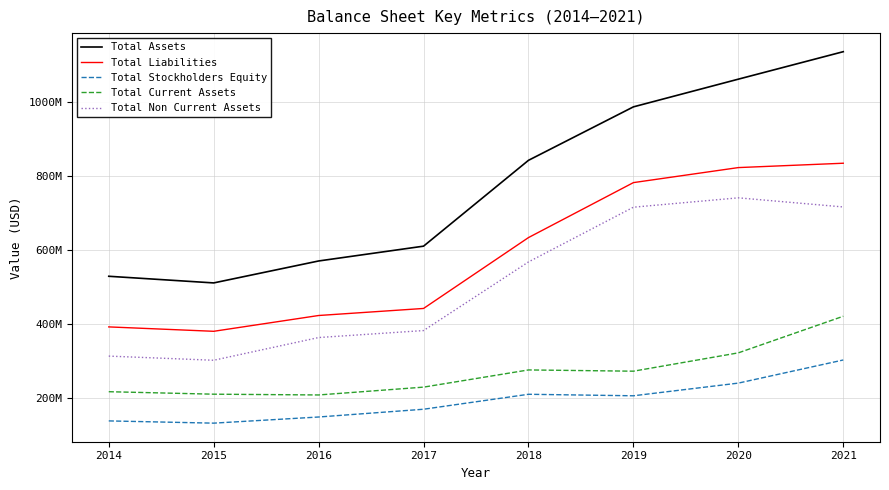

Reading left to right, extract all data points from this chart.

Total Assets: 2014=529014000	2015=510998000	2016=570457000	2017=610592000	2018=843147000	2019=987997000	2020=1063049000	2021=1137491000
Total Liabilities: 2014=391853000	2015=379917000	2016=422725000	2017=441827000	2018=633848000	2019=782780000	2020=823476000	2021=835281000
Total Stockholders Equity: 2014=137161000	2015=131081000	2016=147732000	2017=168765000	2018=209299000	2019=205217000	2020=239573000	2021=302210000
Total Current Assets: 2014=216280000	2015=209531000	2016=207451000	2017=228666000	2018=275258000	2019=271843000	2020=321524000	2021=420695000
Total Non Current Assets: 2014=312734000	2015=301467000	2016=363006000	2017=381926000	2018=567889000	2019=716154000	2020=741525000	2021=716796000